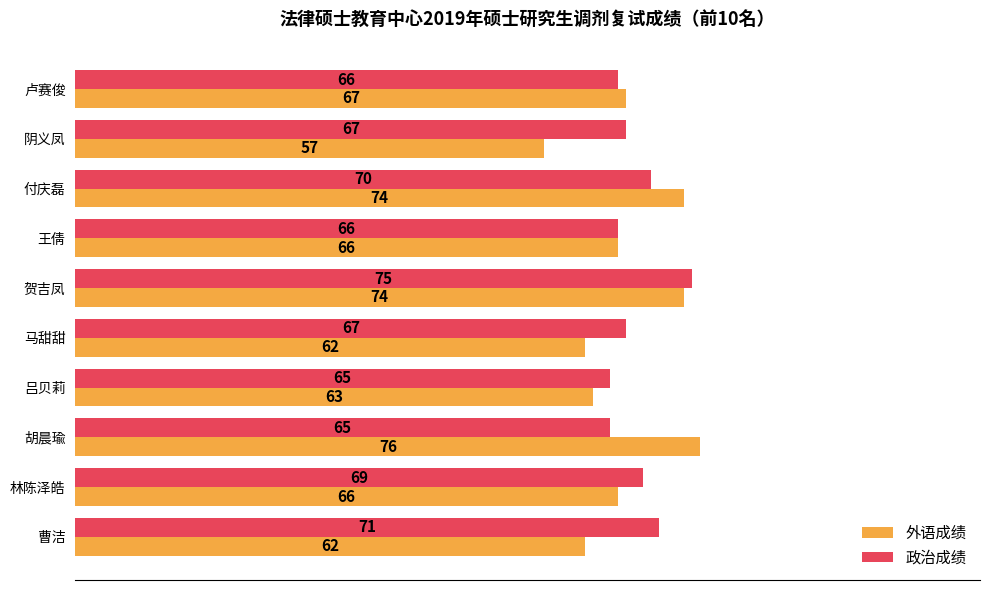

What is the average value of the 外语成绩 series?

67